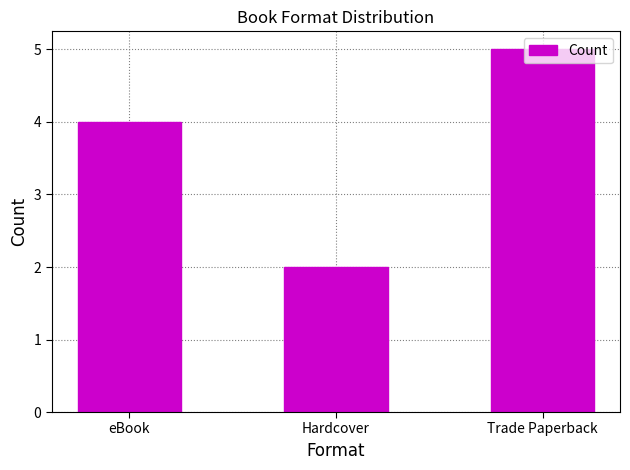

What value does the data have at eBook?

4